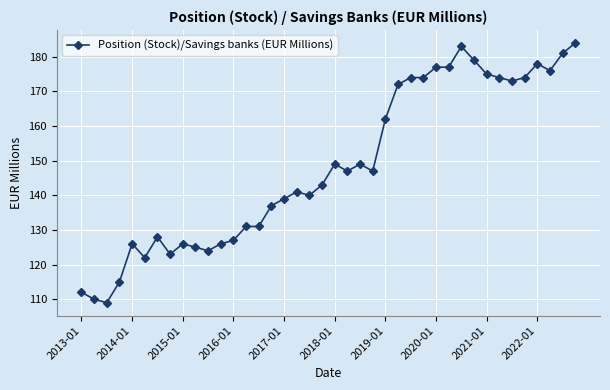

True or false: the data has more than 0 interior local peaks.

True